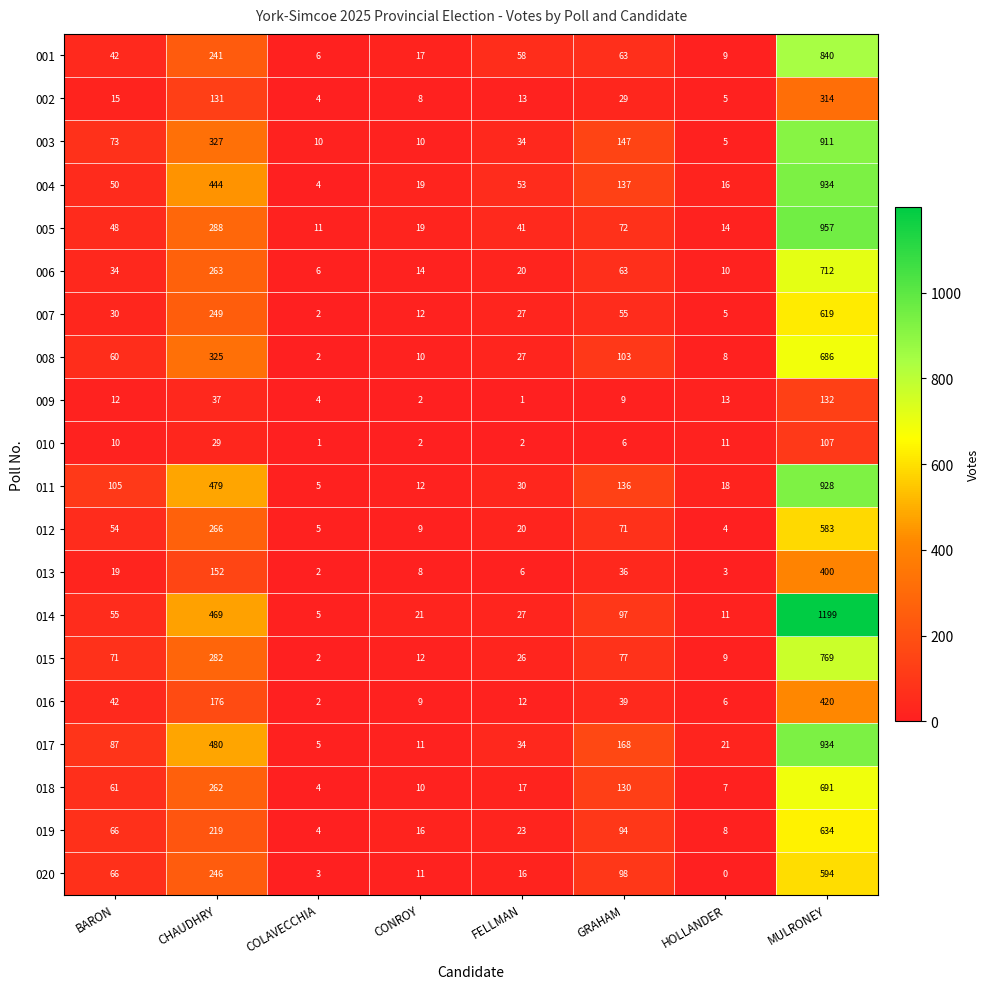

What is the minimum value for 011?

5